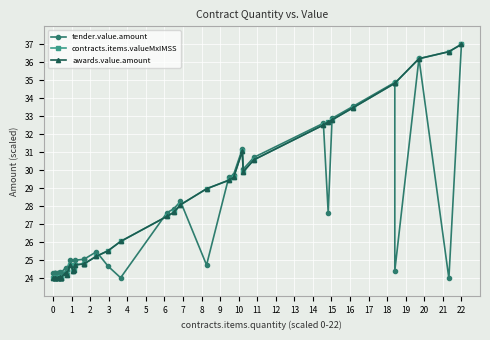

True or false: contracts.items.valueMxIMSS has more than 1 interior local peaks.

True